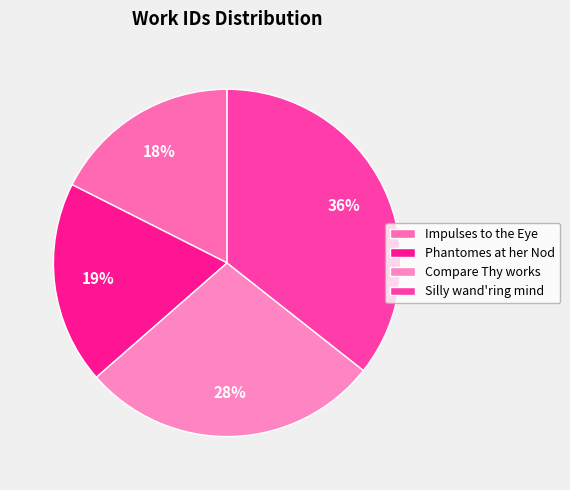

To the nearest percent, what is the average slice percentage?

25%